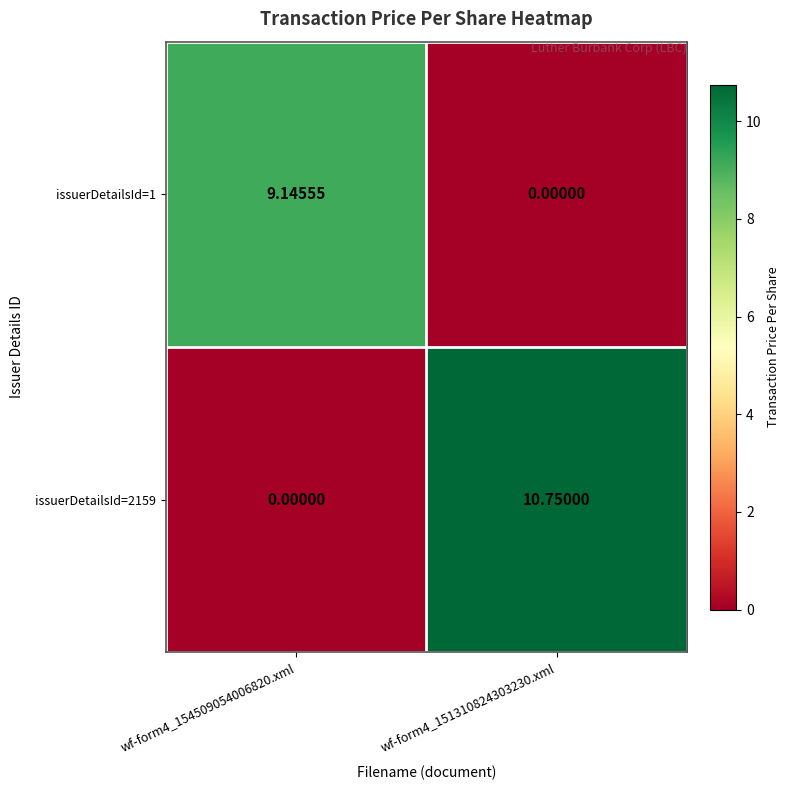

Is the value of issuerDetailsId=1 at wf-form4_154509054006820.xml greater than the value of issuerDetailsId=2159 at wf-form4_151310824303230.xml?

No